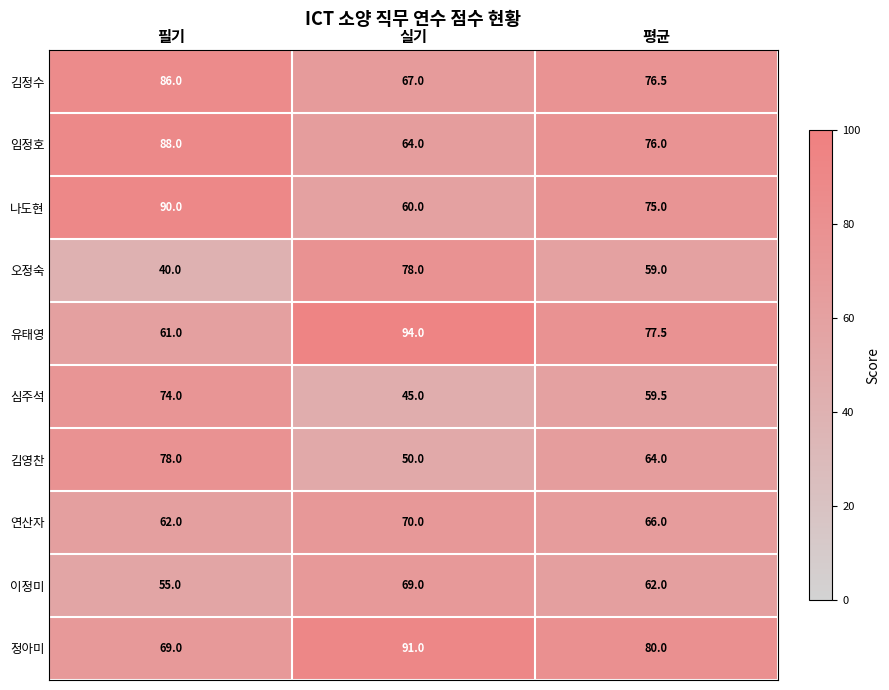

Which series changed the most between 실기 and 평균?

오정숙